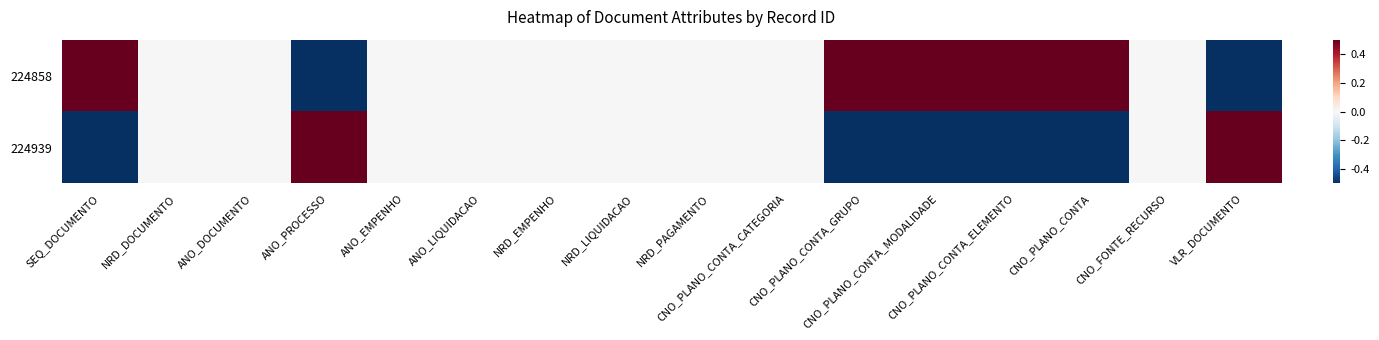

Reading left to right, what are all the values shown in this chart?

224858: SEQ_DOCUMENTO=1	NRD_DOCUMENTO=0	ANO_DOCUMENTO=0	ANO_PROCESSO=-1	ANO_EMPENHO=0	ANO_LIQUIDACAO=0	NRD_EMPENHO=0	NRD_LIQUIDACAO=0	NRD_PAGAMENTO=0	CNO_PLANO_CONTA_CATEGORIA=0	CNO_PLANO_CONTA_GRUPO=1	CNO_PLANO_CONTA_MODALIDADE=1	CNO_PLANO_CONTA_ELEMENTO=1	CNO_PLANO_CONTA=1	CNO_FONTE_RECURSO=0	VLR_DOCUMENTO=-1
224939: SEQ_DOCUMENTO=-1	NRD_DOCUMENTO=0	ANO_DOCUMENTO=0	ANO_PROCESSO=1	ANO_EMPENHO=0	ANO_LIQUIDACAO=0	NRD_EMPENHO=0	NRD_LIQUIDACAO=0	NRD_PAGAMENTO=0	CNO_PLANO_CONTA_CATEGORIA=0	CNO_PLANO_CONTA_GRUPO=-1	CNO_PLANO_CONTA_MODALIDADE=-1	CNO_PLANO_CONTA_ELEMENTO=-1	CNO_PLANO_CONTA=-1	CNO_FONTE_RECURSO=0	VLR_DOCUMENTO=1